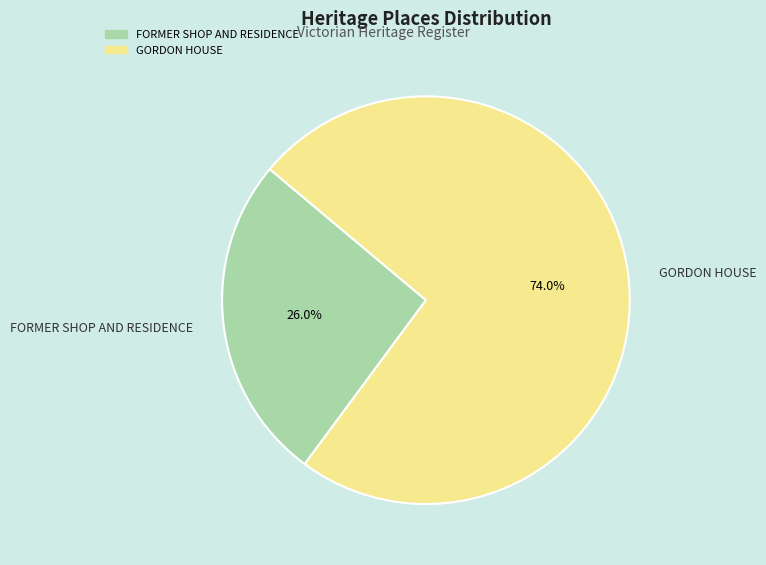

What is the smallest slice in the pie chart?

FORMER SHOP AND RESIDENCE